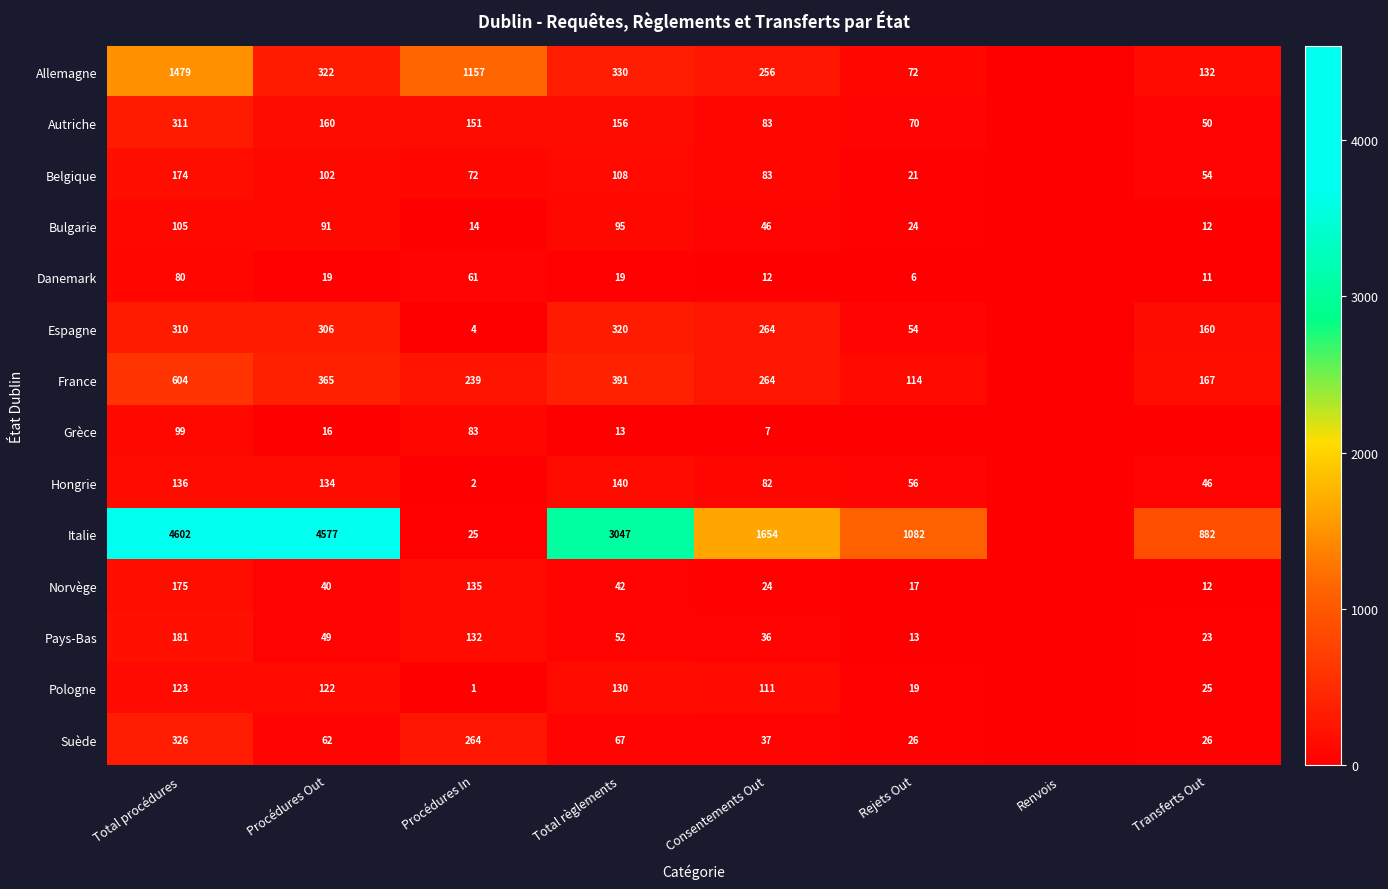

What is the difference between the Suède values at Total procédures and Rejets Out?

300